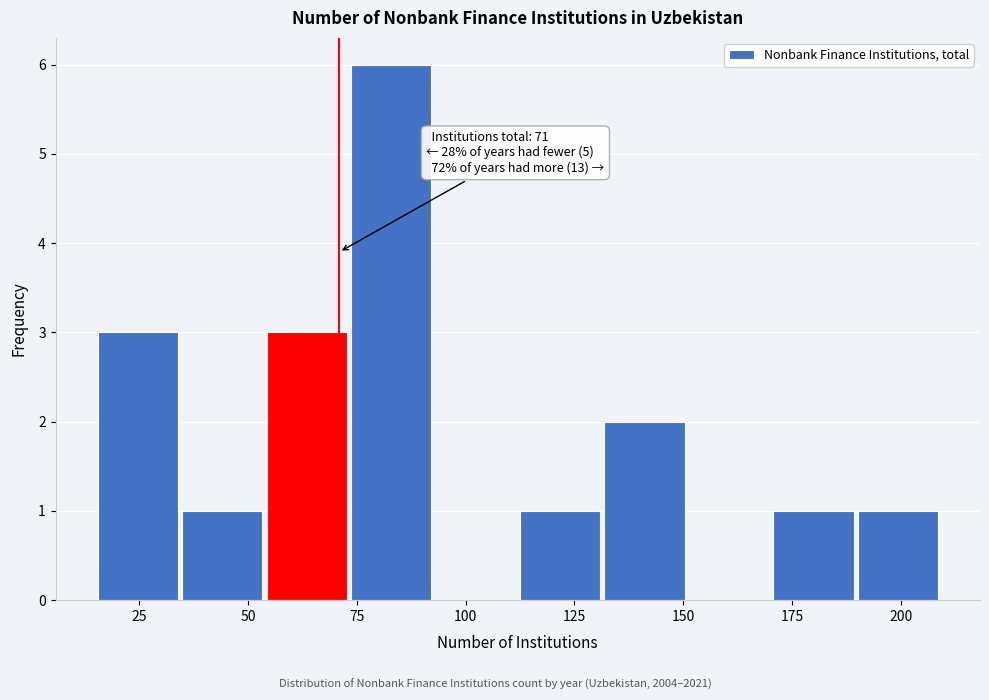

Read against the x-axis, roughly where is the centre of the tallest bar?

85